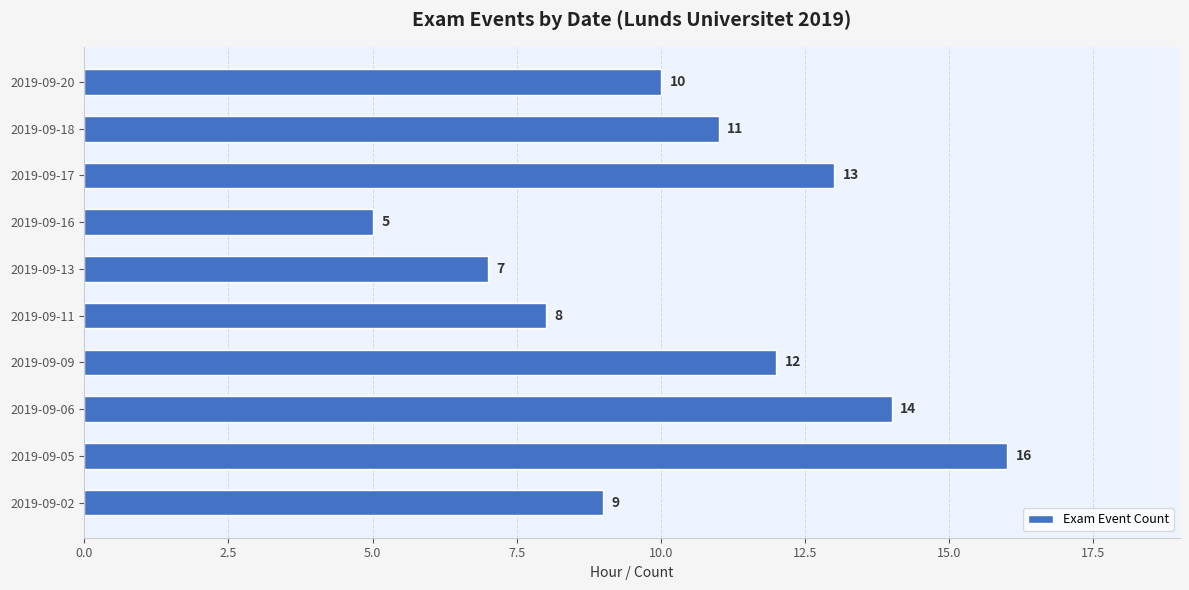

List the labels in order of value, largest first.

2019-09-05, 2019-09-06, 2019-09-17, 2019-09-09, 2019-09-18, 2019-09-20, 2019-09-02, 2019-09-11, 2019-09-13, 2019-09-16